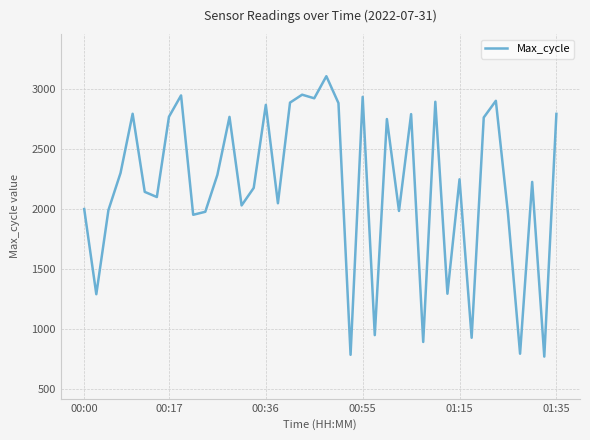

How many interior local peaks (higher than both neighbors) does the data have?

13